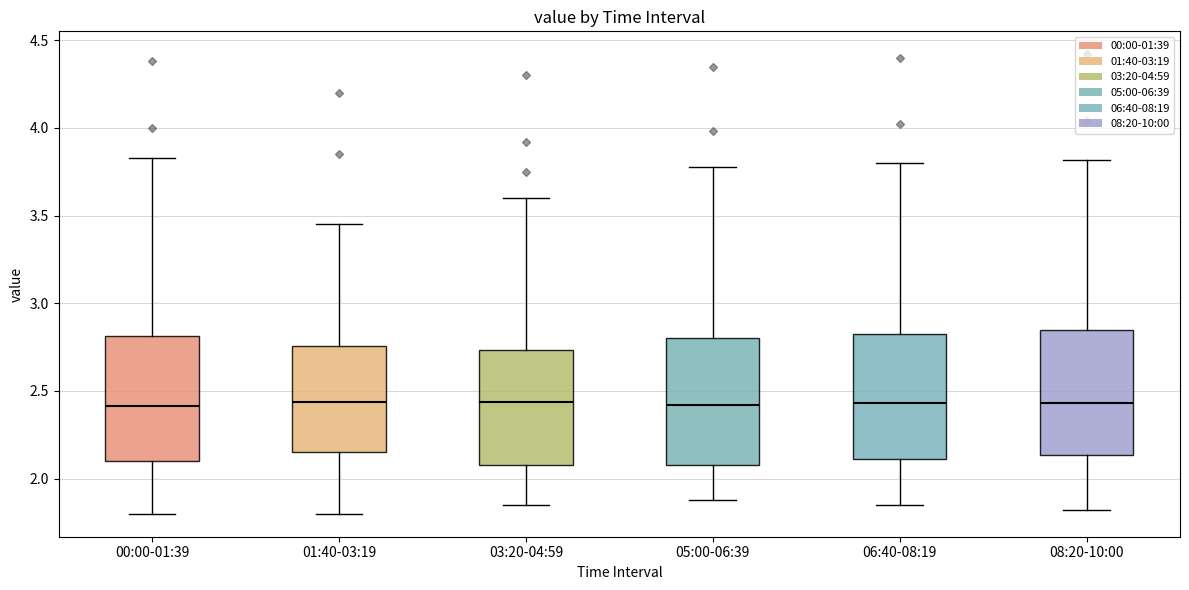

Where does the median line of the box for 05:00-06:39 sit on the y-axis? The values are not printed on the chart, so give them approximately, as read against the axis.

2.40